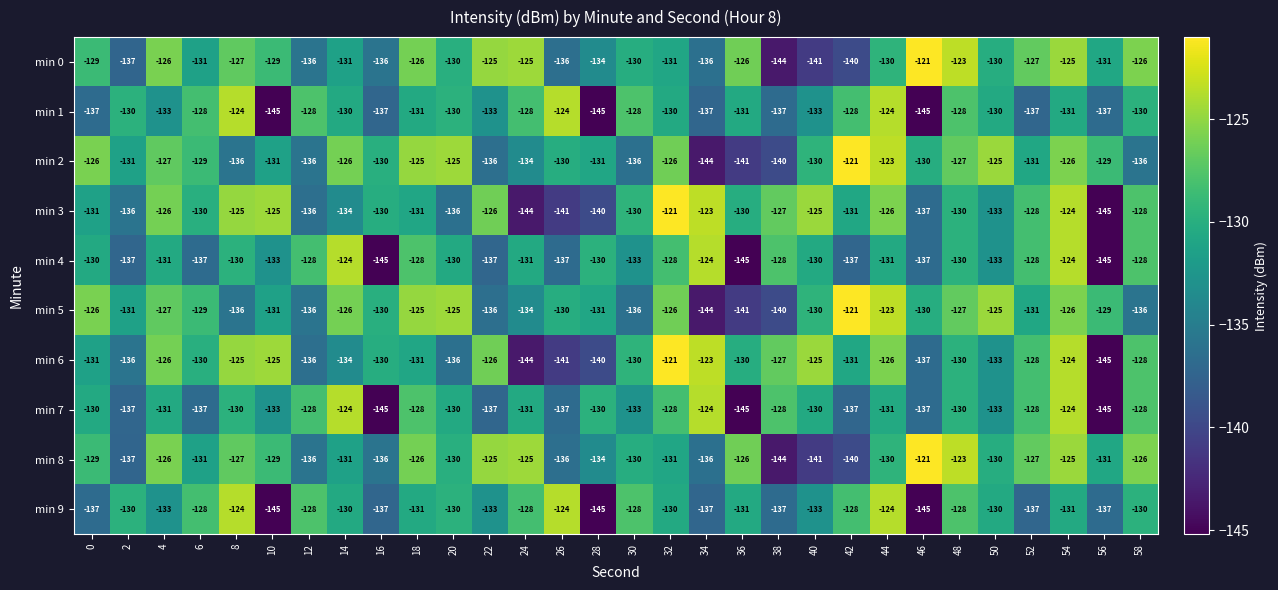

What is the difference between the maximum and second lowest values in the min 6 series?

23